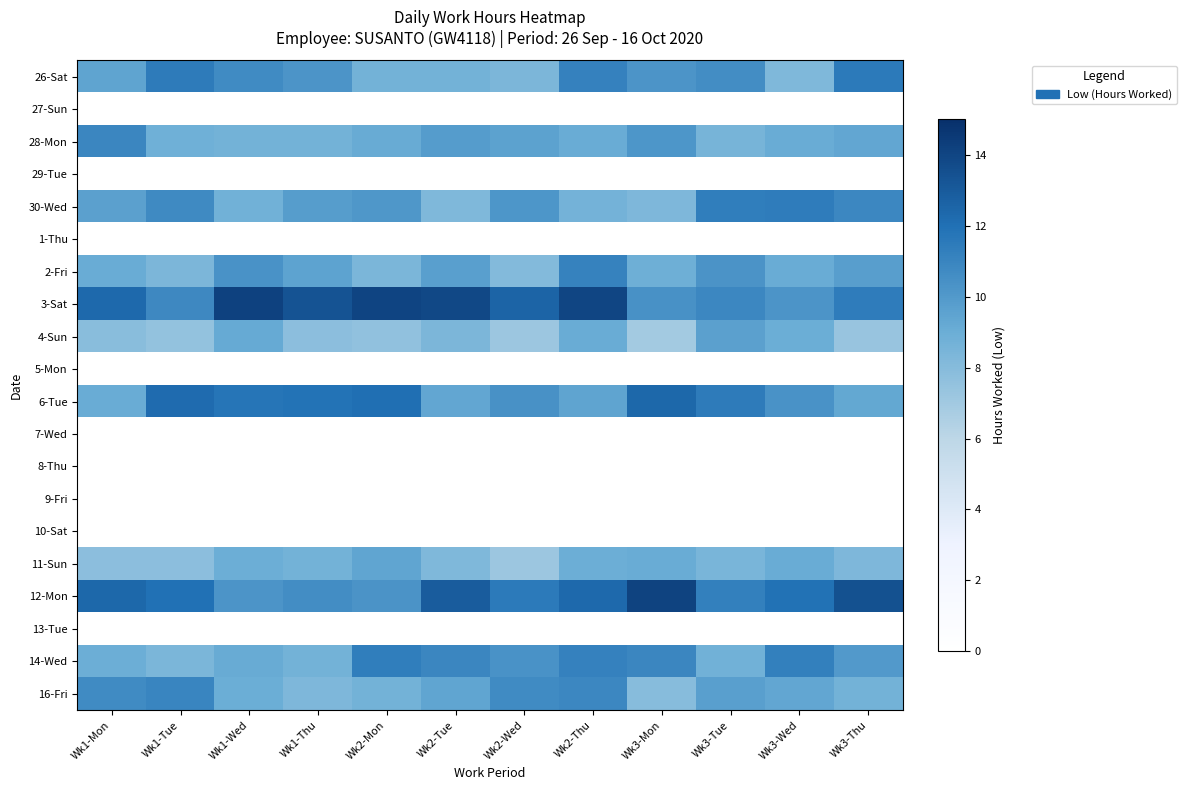

At which category is the sum across all series the highest?

Wk2-Thu